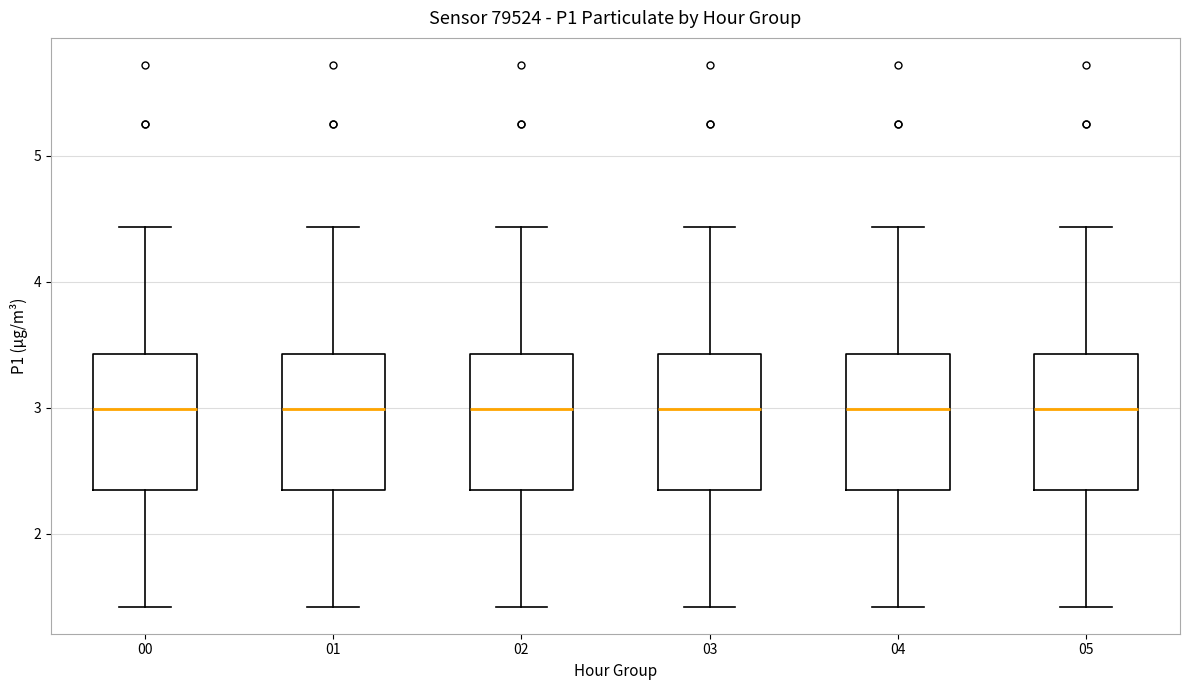

Reading left to right, read every box against the y-axis: the position of its median line, the range the box covers, and the ends of its whiskers. The values are not printed on the chart, so give them approximately, as read against the axis.

00: median 3.0, box 2.3 to 3.4, whiskers 1.4 to 4.4
01: median 3.0, box 2.3 to 3.4, whiskers 1.4 to 4.4
02: median 3.0, box 2.3 to 3.4, whiskers 1.4 to 4.4
03: median 3.0, box 2.3 to 3.4, whiskers 1.4 to 4.4
04: median 3.0, box 2.3 to 3.4, whiskers 1.4 to 4.4
05: median 3.0, box 2.3 to 3.4, whiskers 1.4 to 4.4